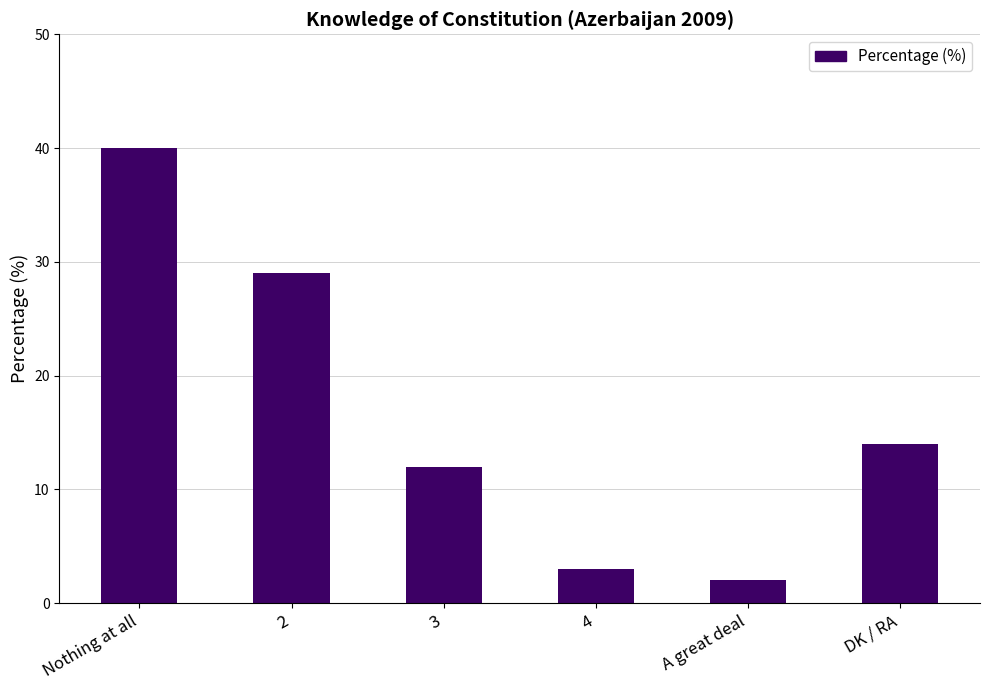

What is the greatest value displayed?

40